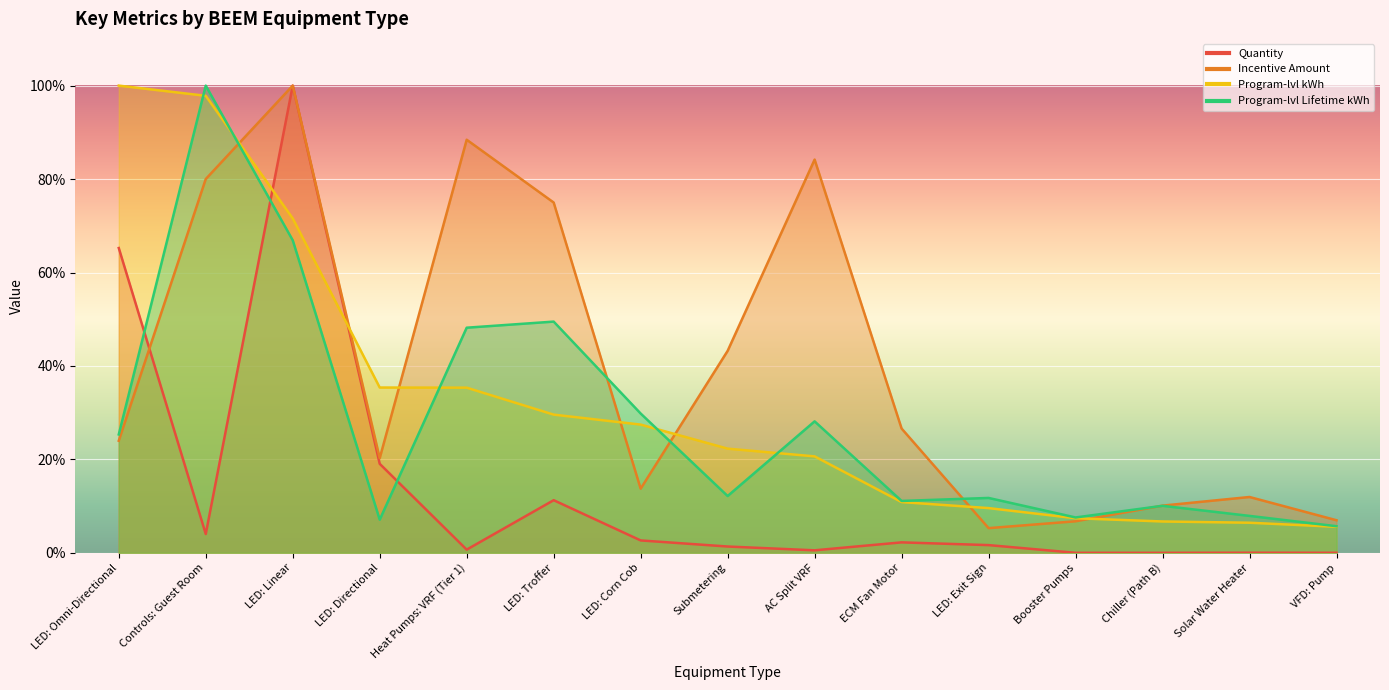

Where do Quantity and Incentive Amount first cross each other?

LED: Omni-Directional and Controls: Guest Room